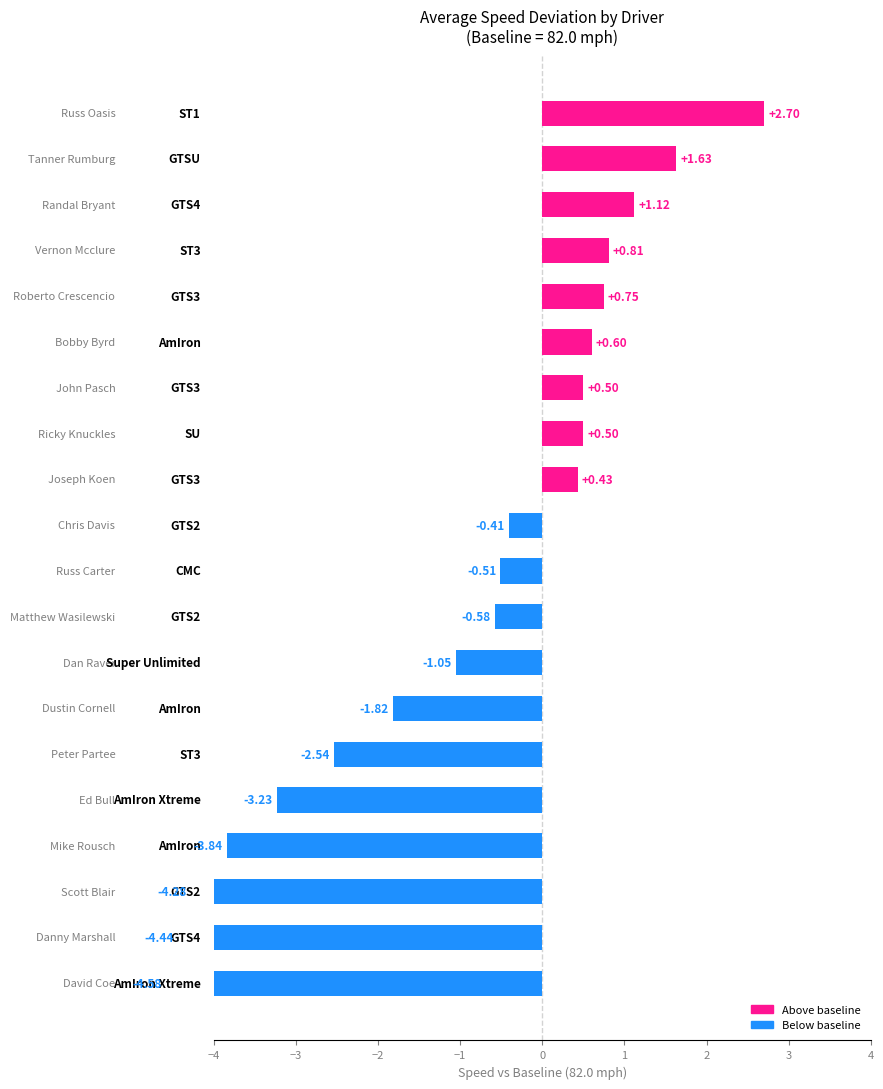

Count the number of categories in the chart.

20